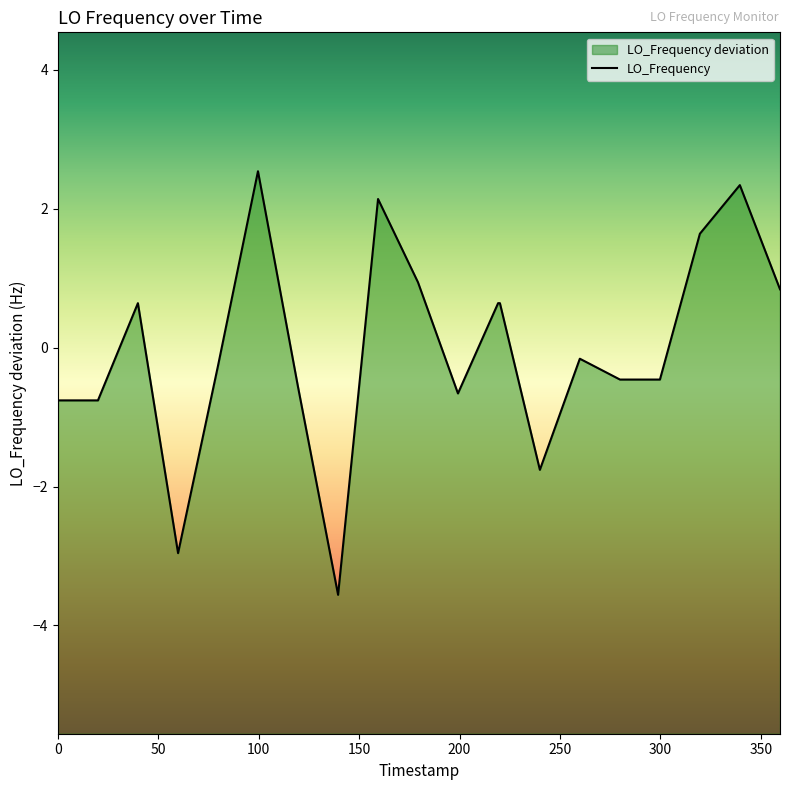

What is the value of the 4th point from the left?

-3.0